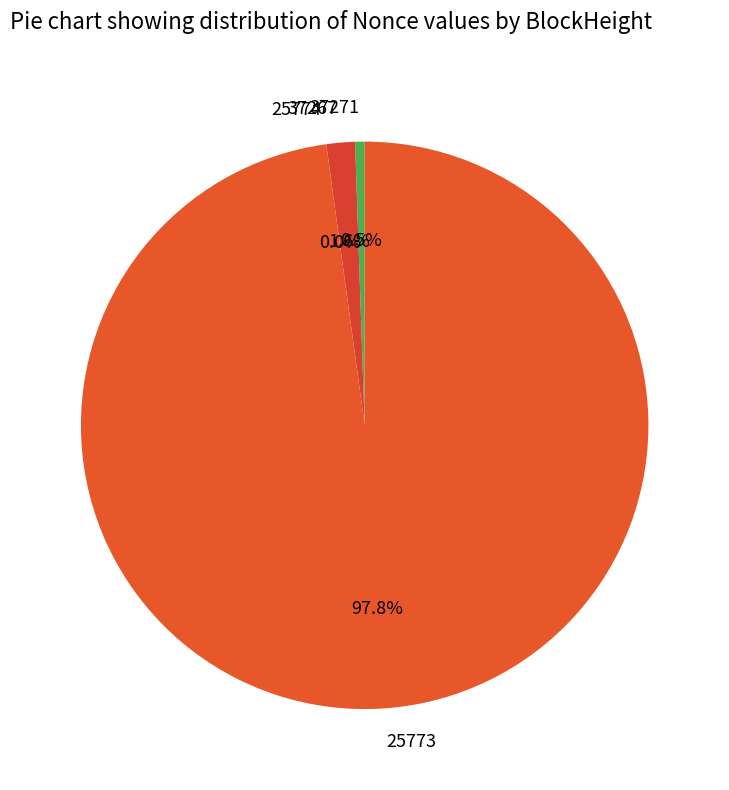

Does any single category account for the majority?

Yes